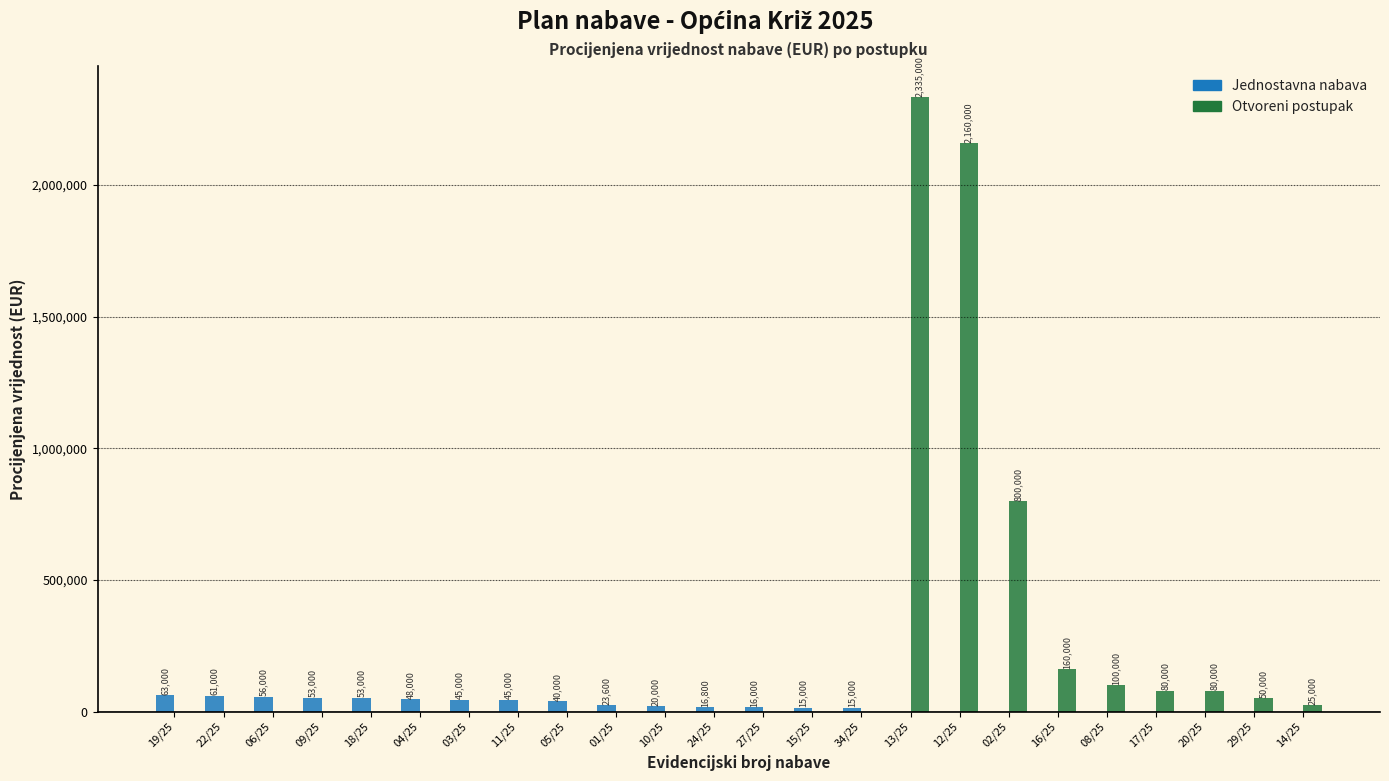

Which category has the highest value in the Otvoreni postupak series?

13/25